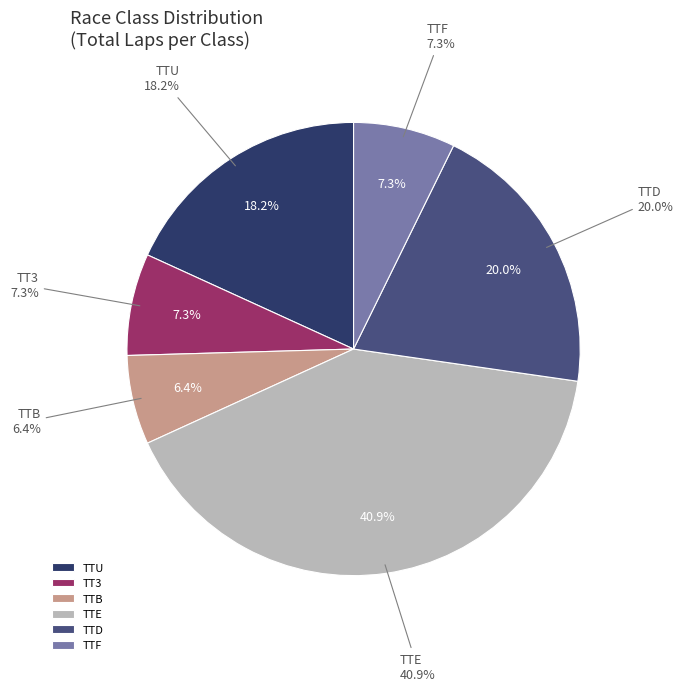

Is the sum of TTB and TTF greater than half?

No